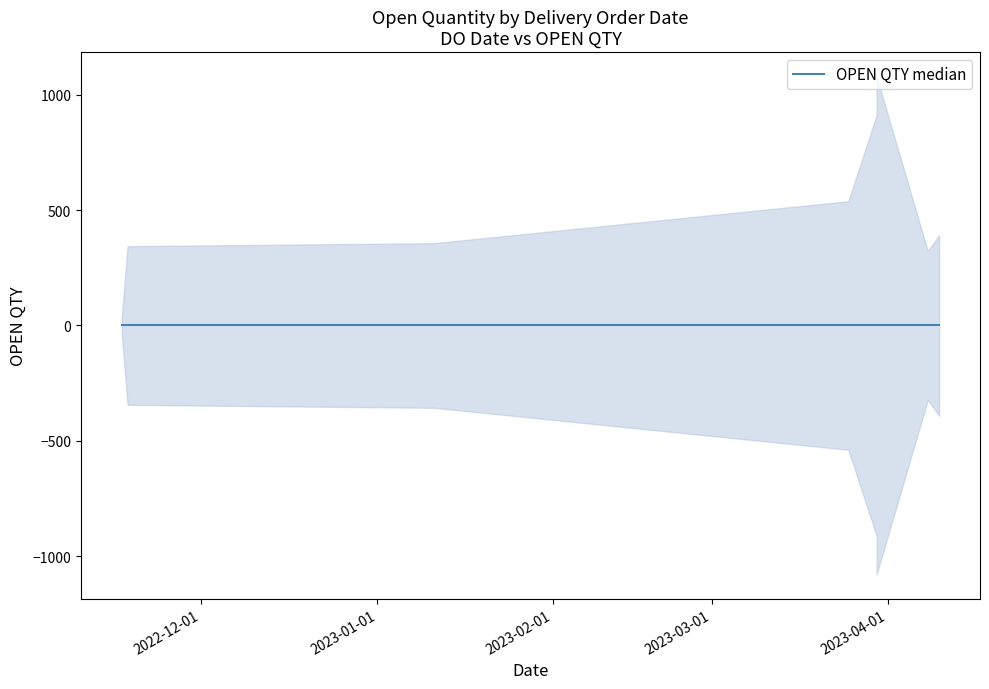

Where is the data nearest to the value 560?

25/03/2023